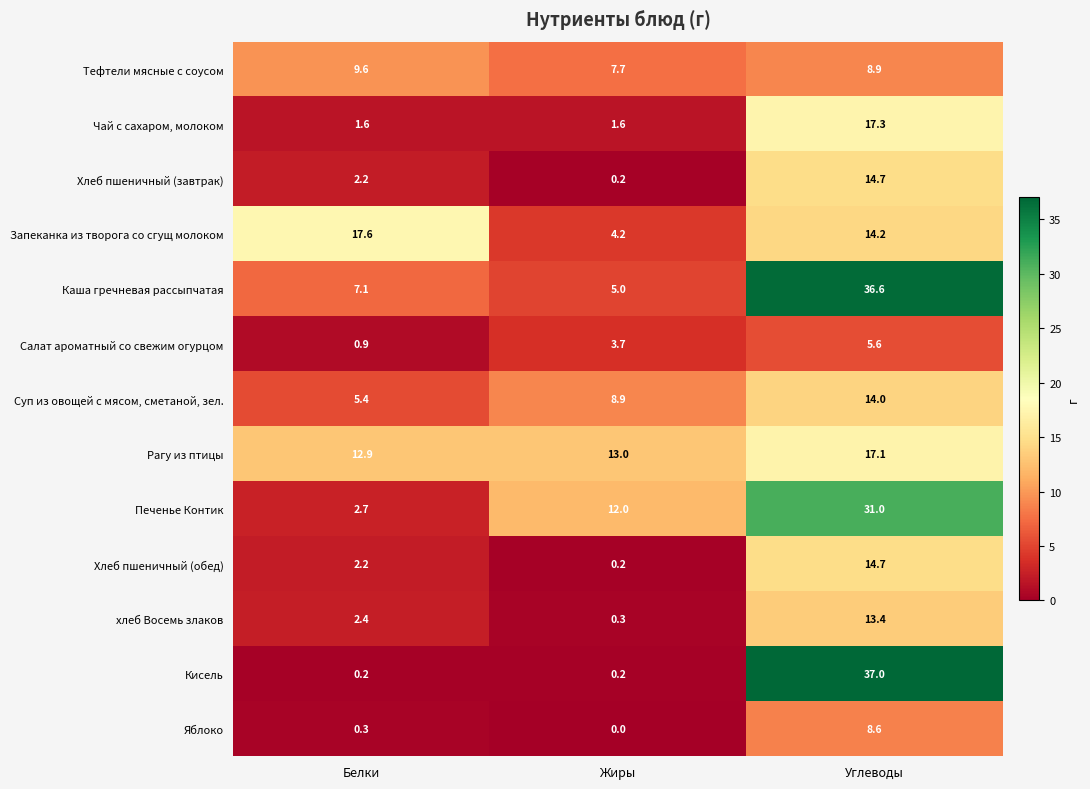

At which category is the sum across all series the highest?

Углеводы